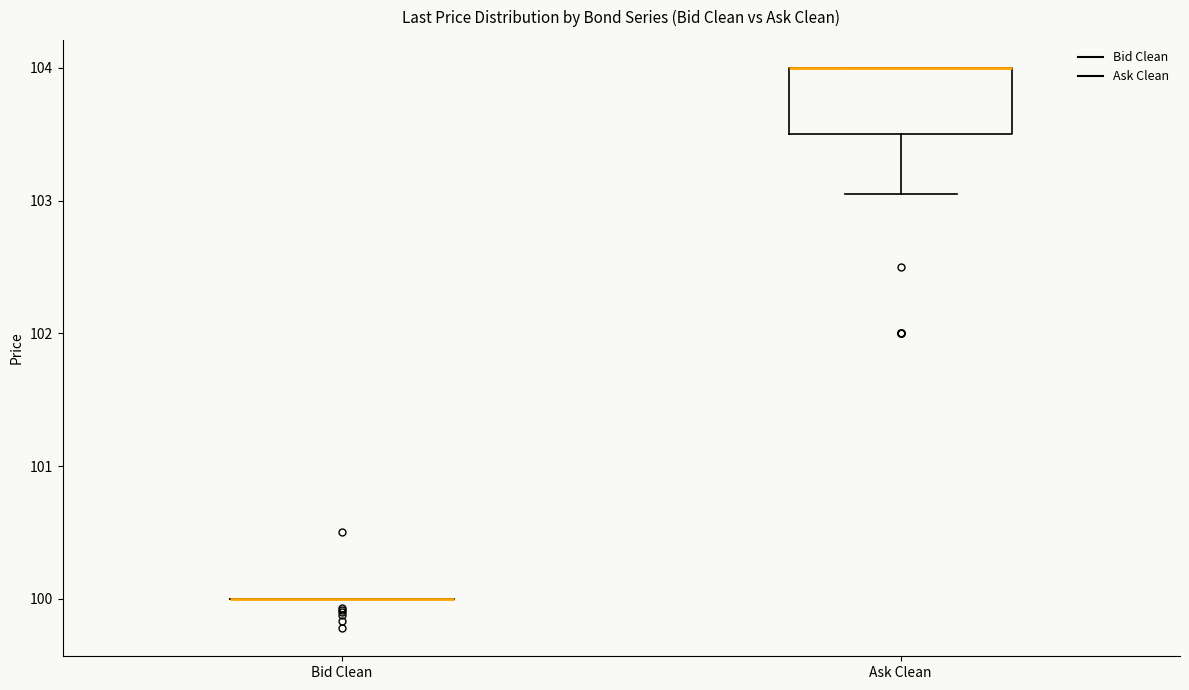

Reading left to right, read every box against the y-axis: the position of its median line, the range the box covers, and the ends of its whiskers. The values are not printed on the chart, so give them approximately, as read against the axis.

Bid Clean: box collapsed to a line at 100.0, whiskers 100.0 to 100.0
Ask Clean: median 104.0 (drawn on the box's upper edge), box 103.5 to 104.0, whiskers 103.1 to 104.0